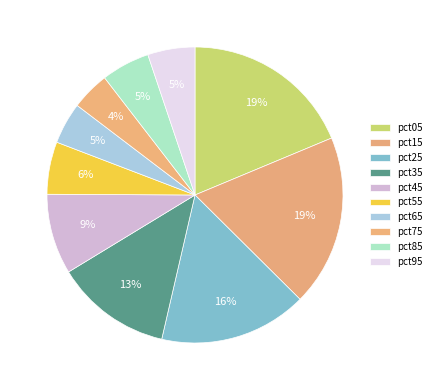

How many slices are in this pie chart?

10